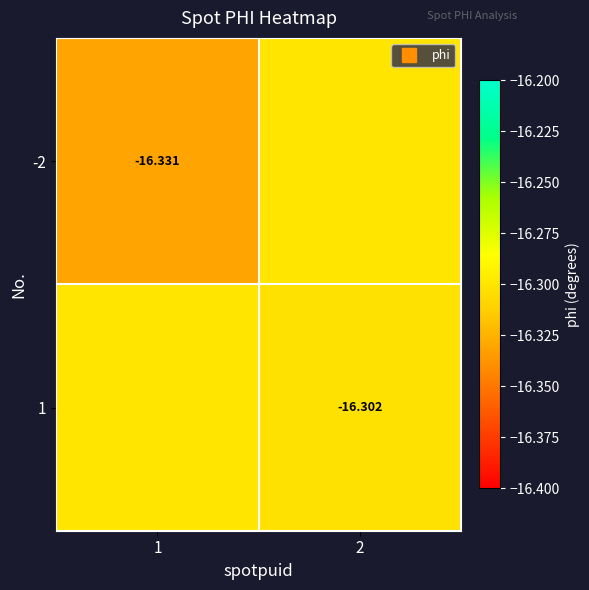

What is the sum of all -2 values?

-32.6